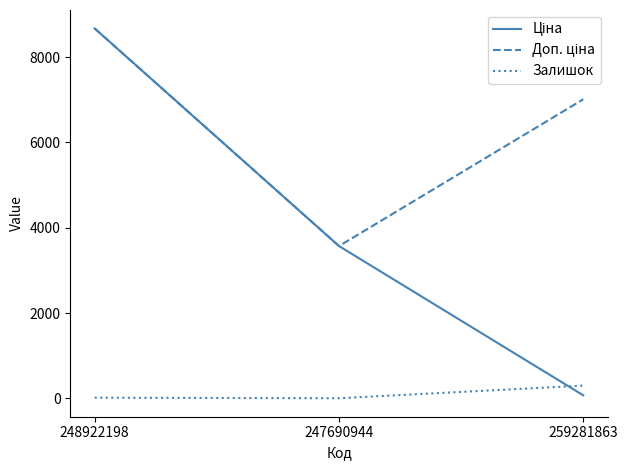

Which category has the highest value across all series?

248922198